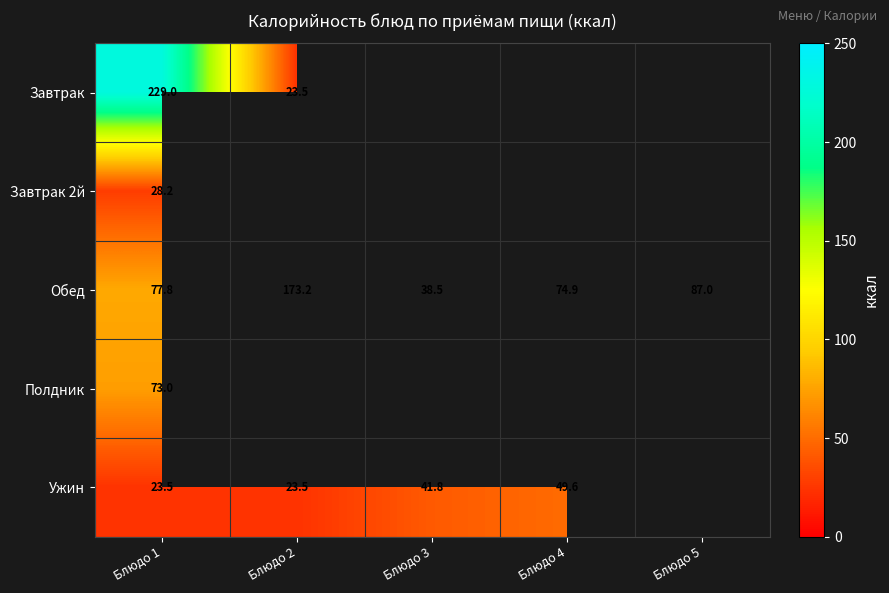

At how many categories does at least one series exceed 169?

2